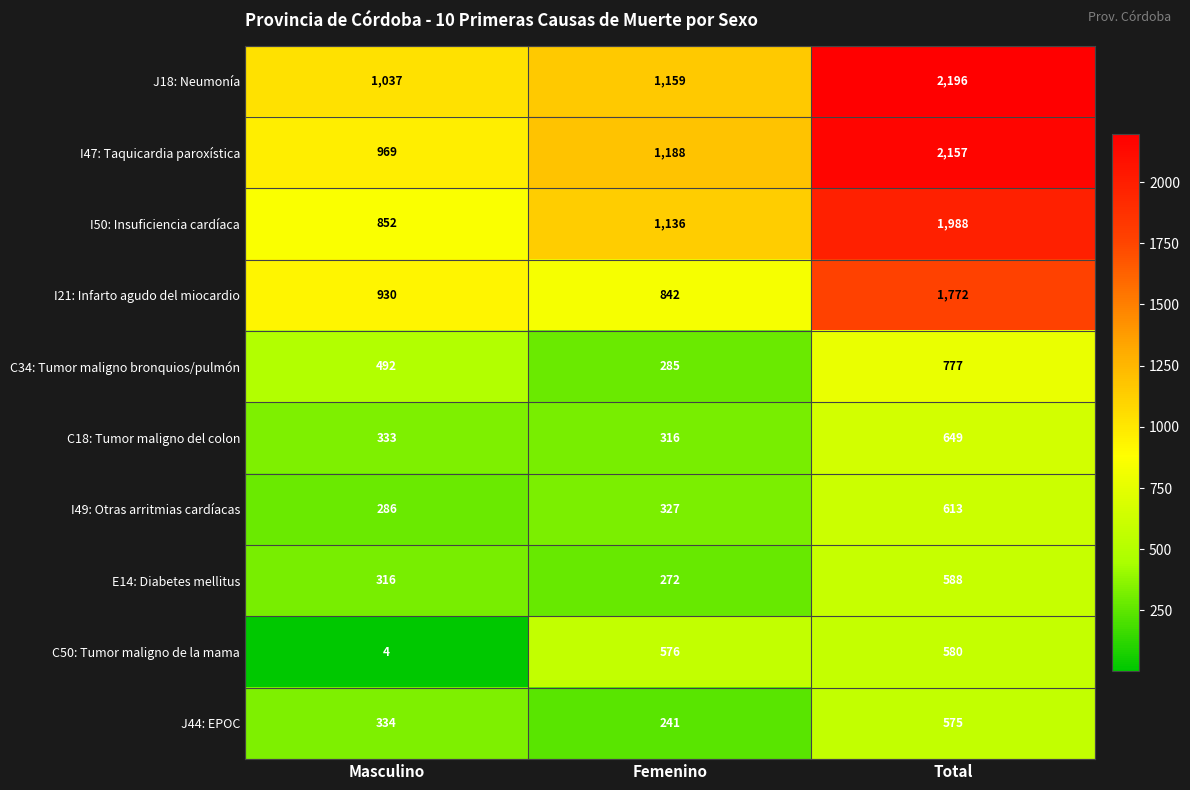

How many distinct data groups are displayed?

10